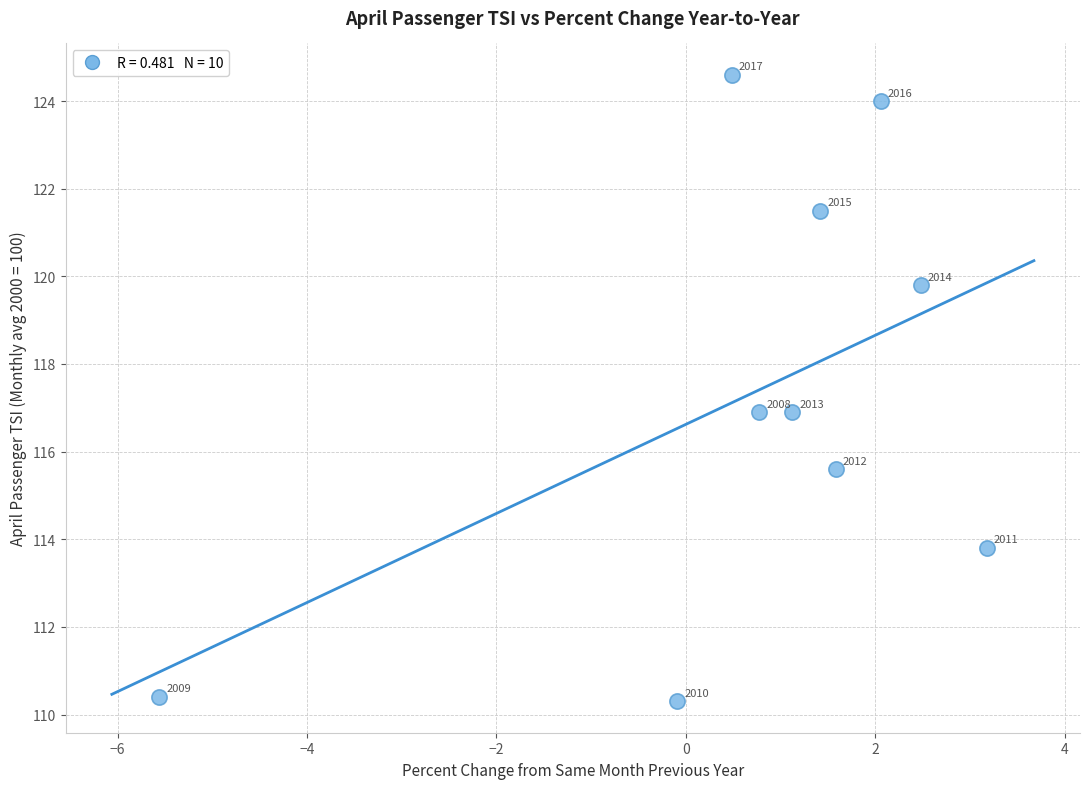

What is the range of X values (max minus min)?

8.7